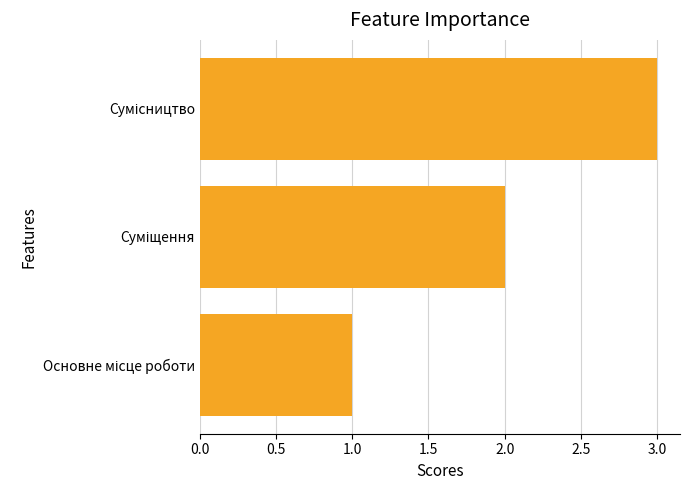

What is the sum of all values?

6